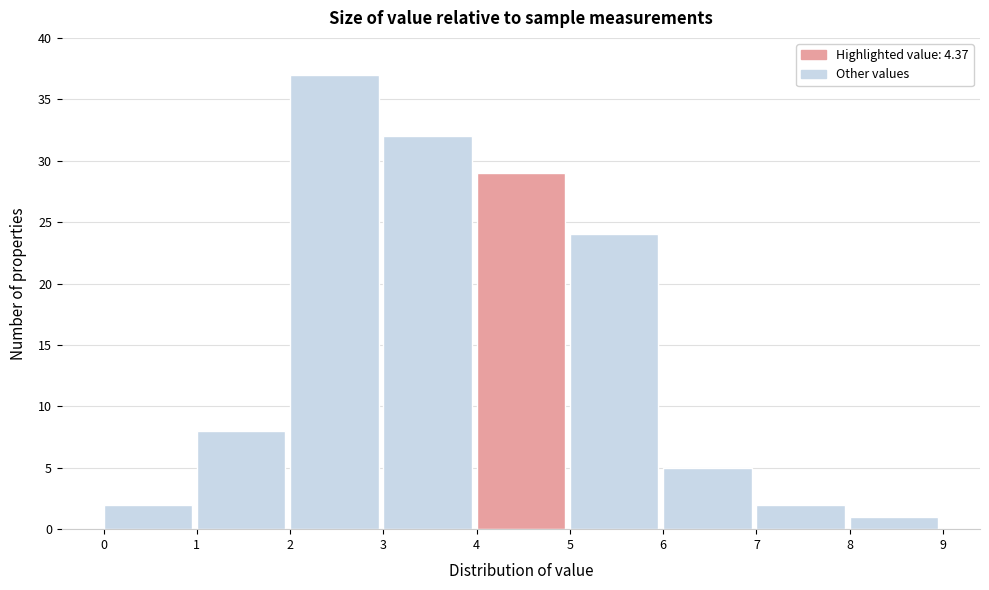

Reading left to right, transcribe this chart: for each bar, give the range it covers on the x-axis and its height. The values are not printed on the chart, so give them approximately, as read against the axis.

0 to 1: 2
1 to 2: 8
2 to 3: 37
3 to 4: 32
4 to 5: 29
5 to 6: 24
6 to 7: 5
7 to 8: 2
8 to 9: 1